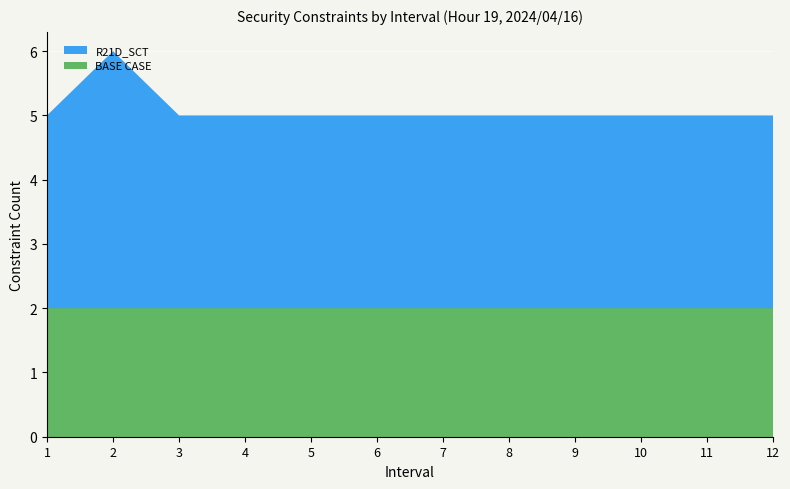

Reading left to right, what are all the values shown in this chart?

BASE CASE: 2	2	2	2	2	2	2	2	2	2	2	2
R21D_SCT: 3	4	3	3	3	3	3	3	3	3	3	3